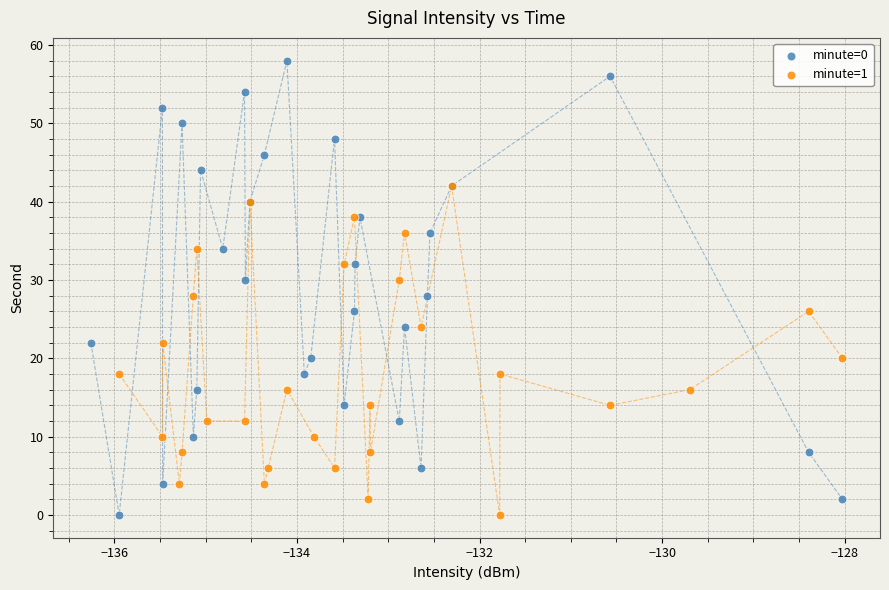

Which series reaches the maximum Y coordinate?

minute=0